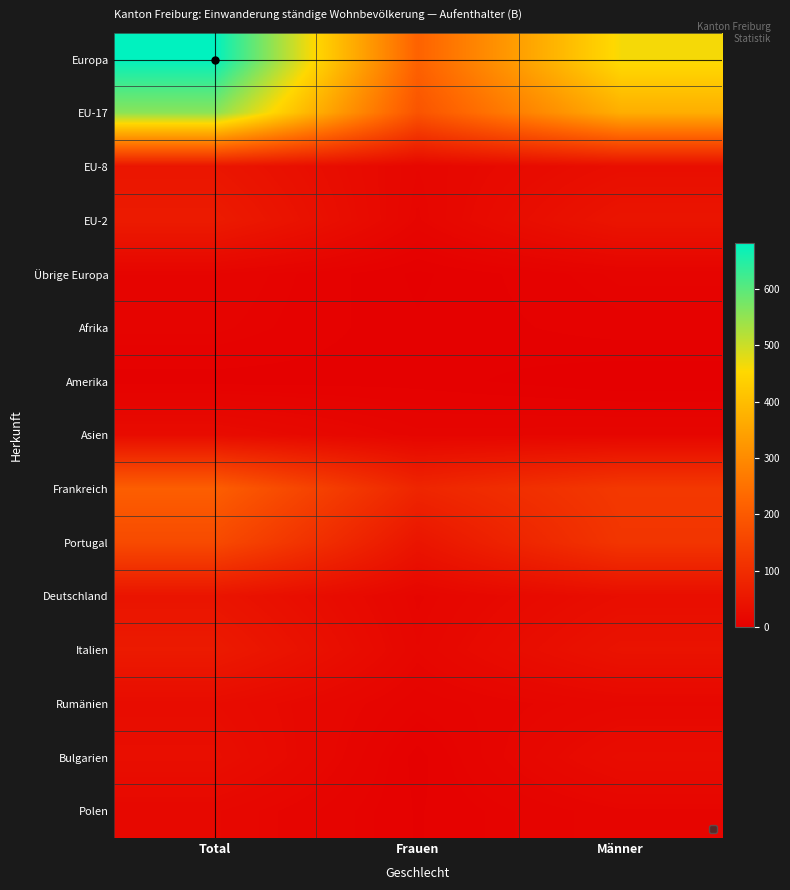

What is the difference between the highest and lowest values at Frauen?

217